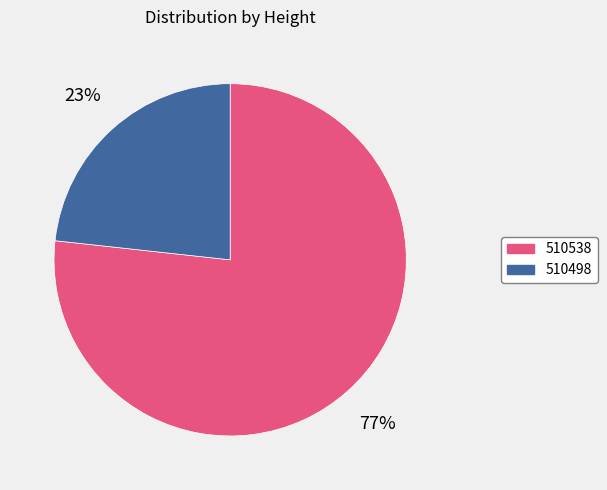

Is the sum of 510498 and 510538 greater than half?

Yes